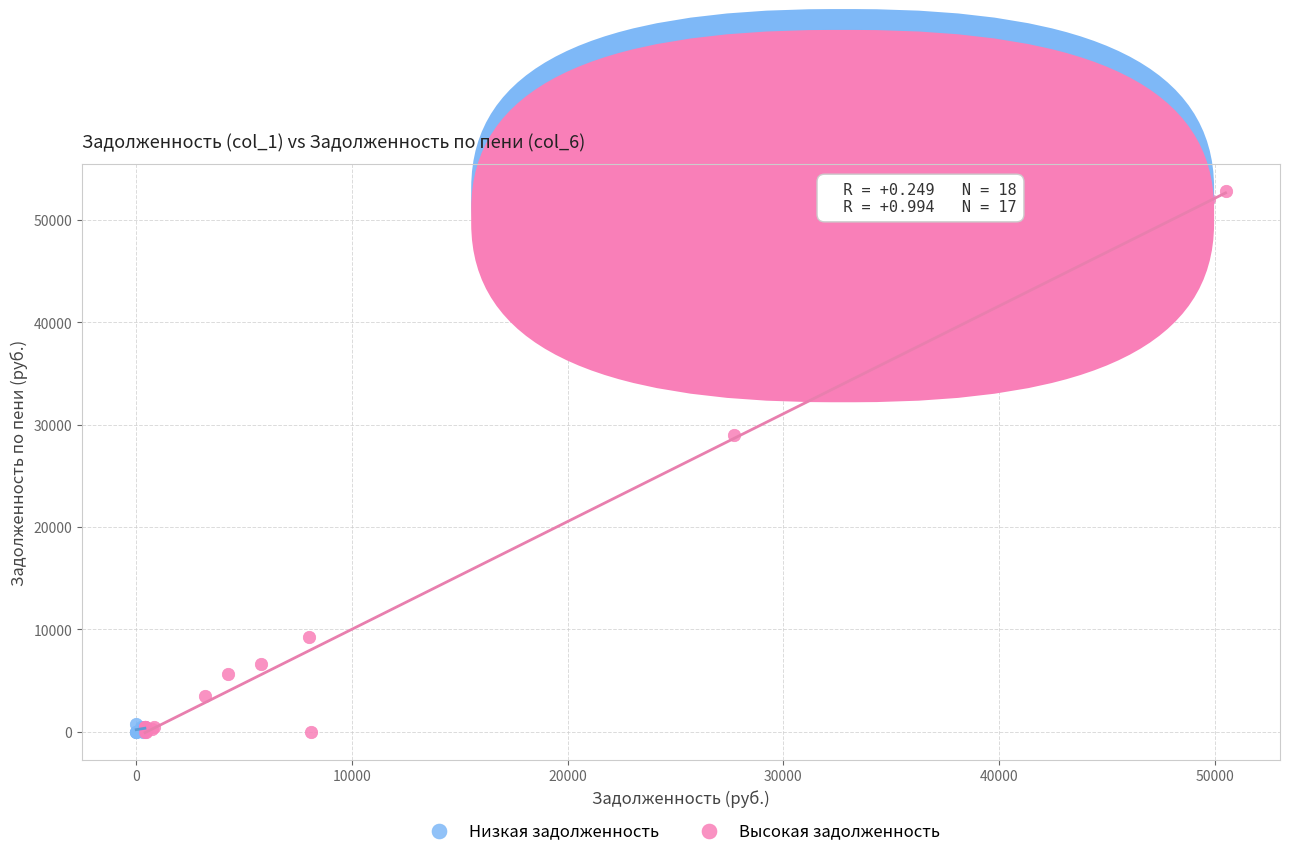

What are all the series names shown in the legend?

Низкая задолженность, Высокая задолженность